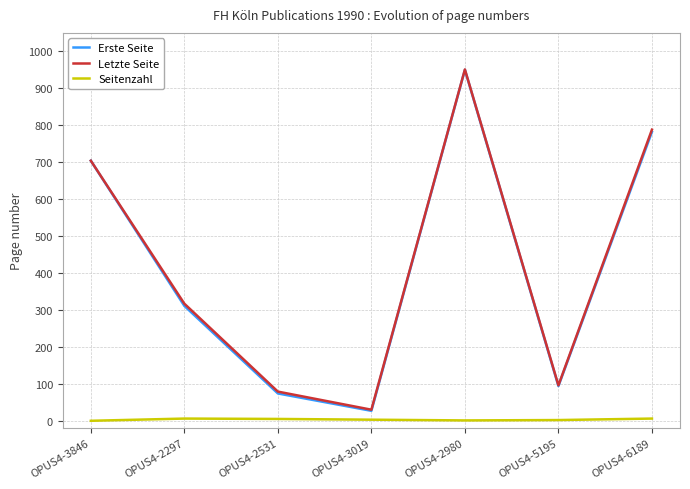

What are all the series names shown in the legend?

Erste Seite, Letzte Seite, Seitenzahl